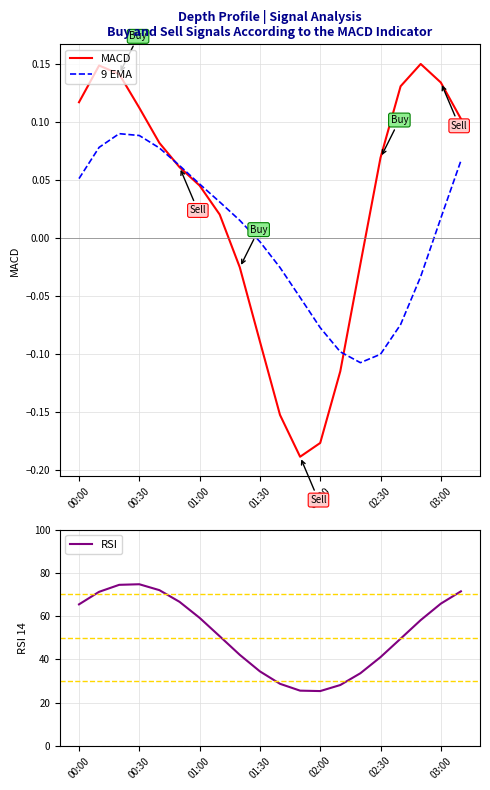

Is the value of MACD at 00:30 greater than the value of 9 EMA at 01:30?

Yes